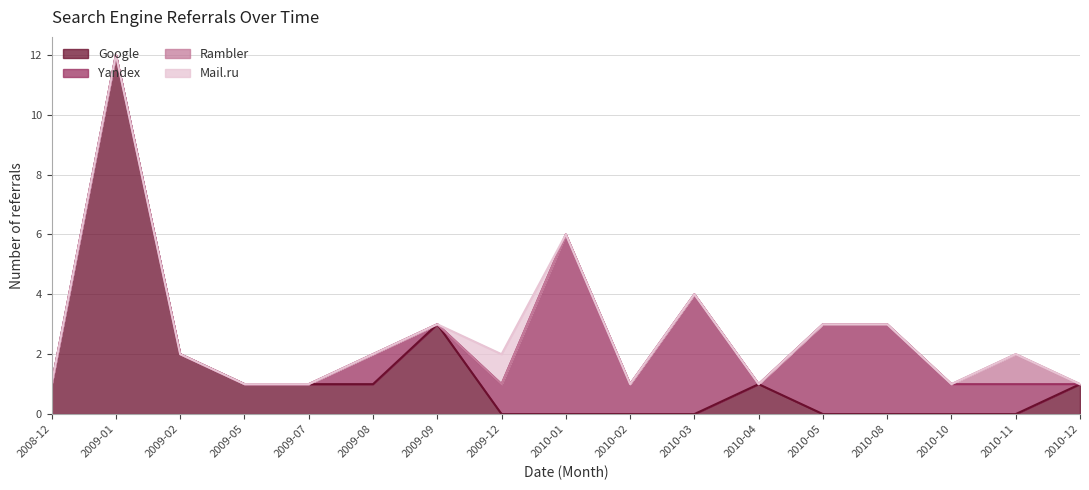

Between 2009-01 and 2010-03, which series saw the biggest shift?

Google